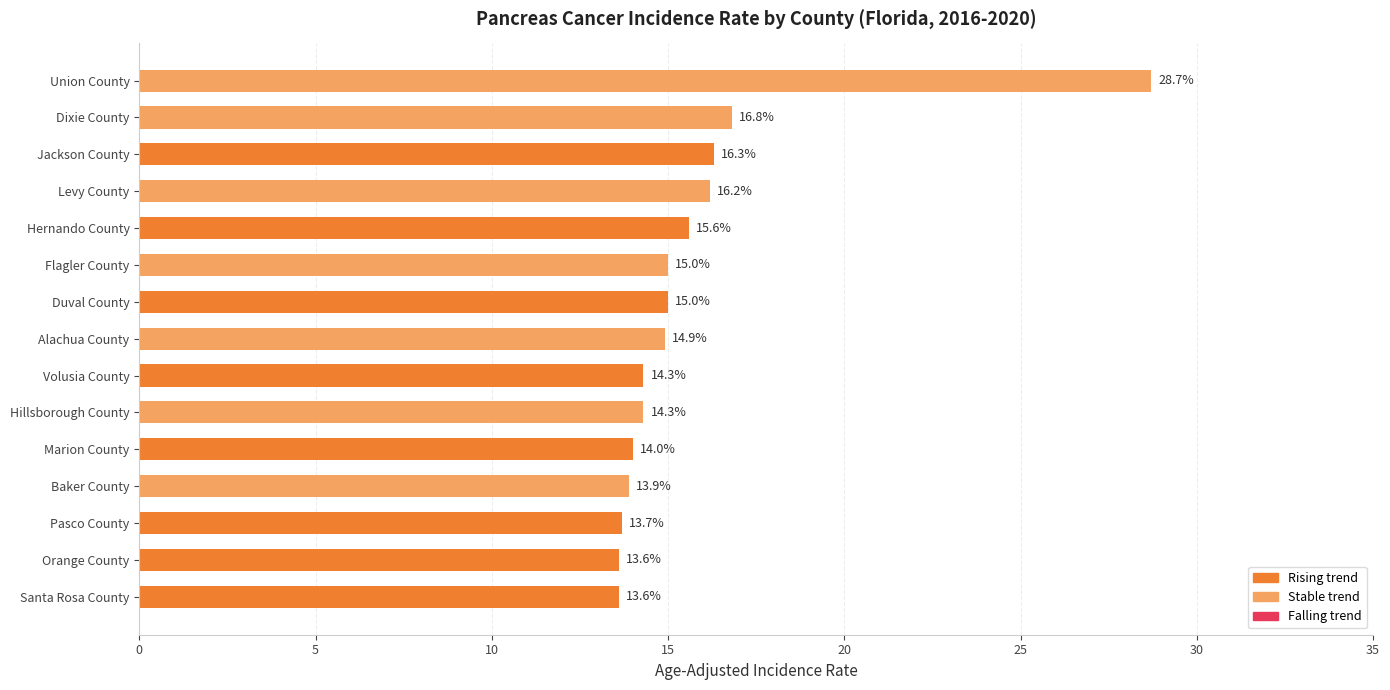

What is the sum of all values?

235.9